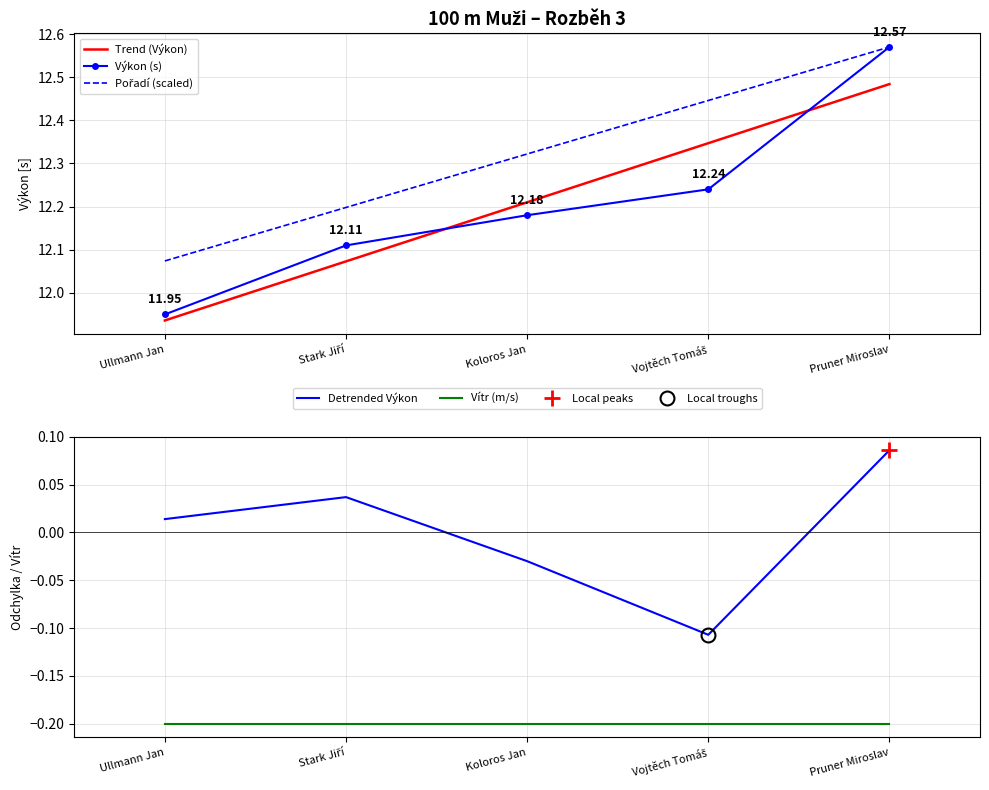

What is the smallest value displayed?

-0.2